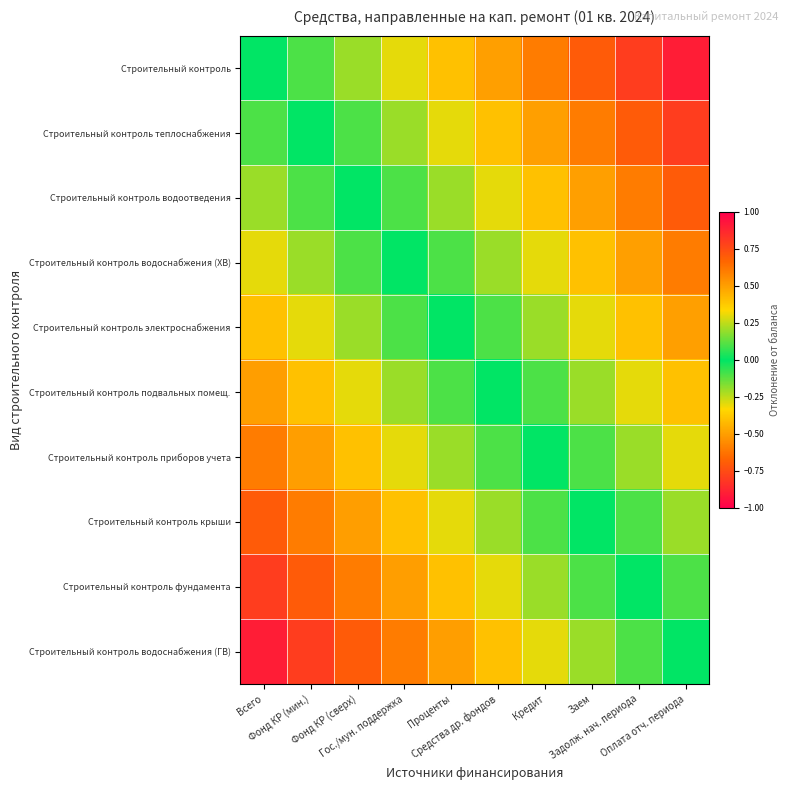

Which label corresponds to the largest value in the chart?

Всего